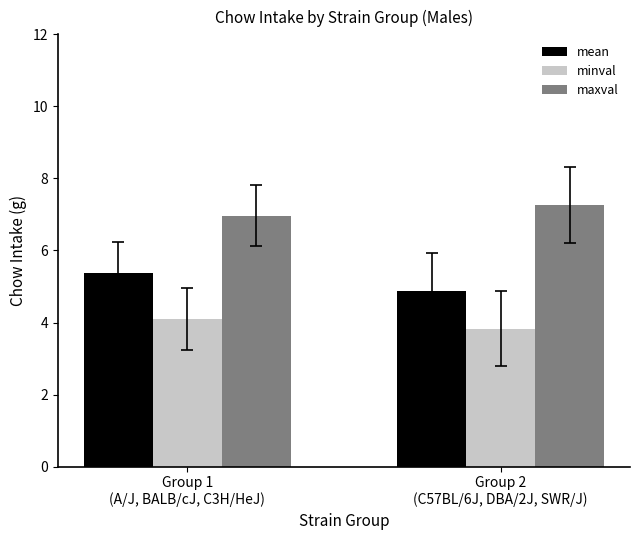

Rank the series by their maximum value, from lowest to highest.

minval, mean, maxval